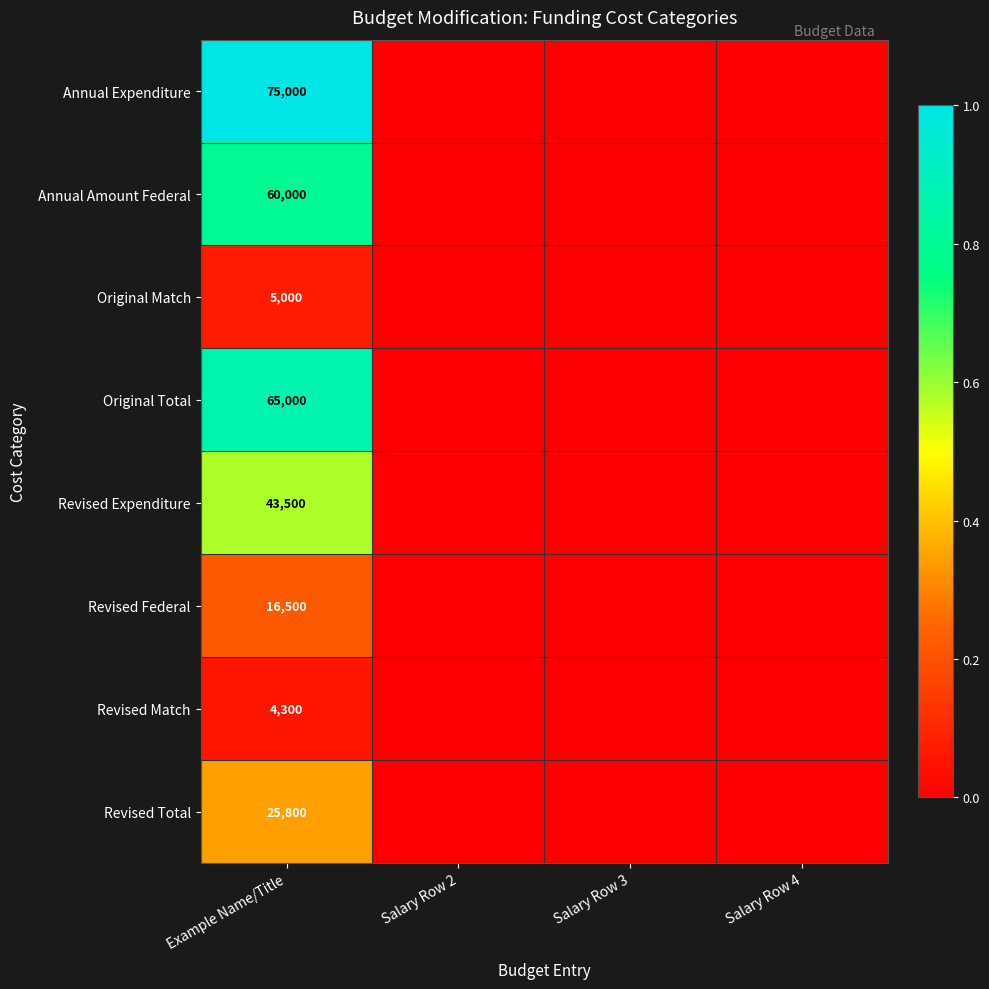

The value of Original Total at Example Name/Title is 1.1. True or false?

False